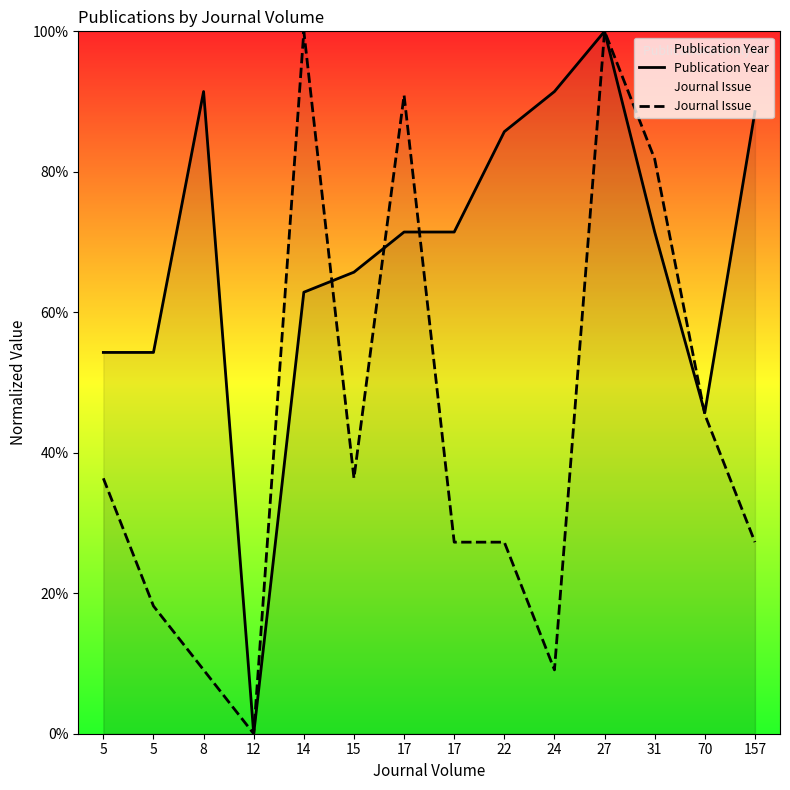

Where is Journal Issue nearest to the value 50?

70